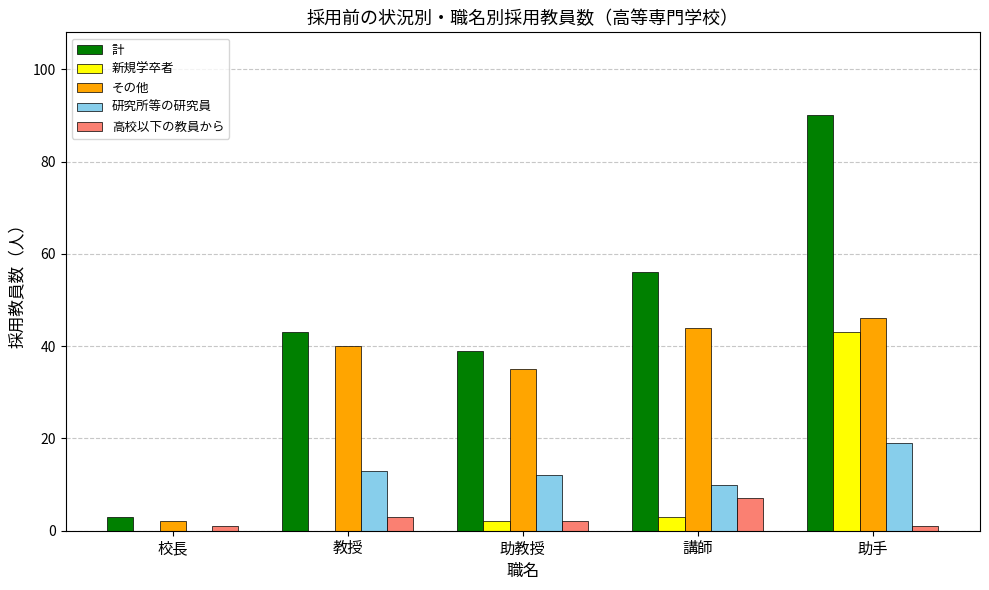

What are all the series names shown in the legend?

計, 新規学卒者, その他, 研究所等の研究員, 高校以下の教員から